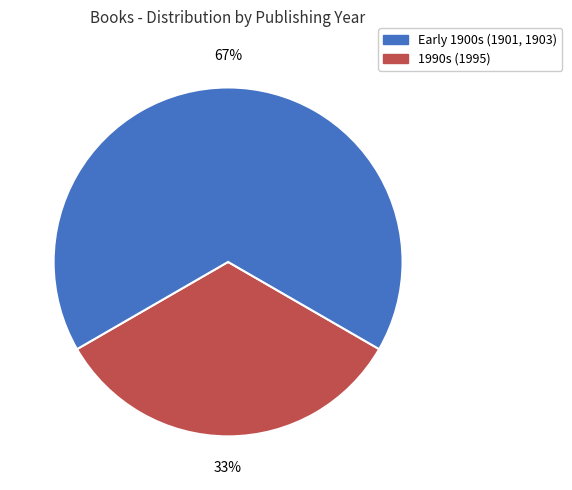

Is there any slice that represents more than half of the pie?

Yes